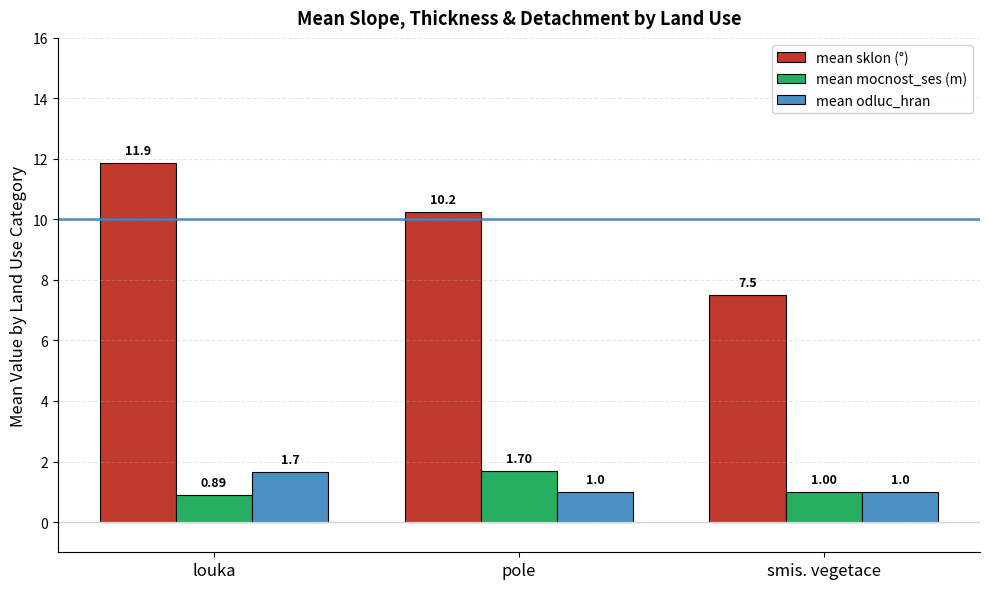

At which category does the chart reach its peak across all series?

louka